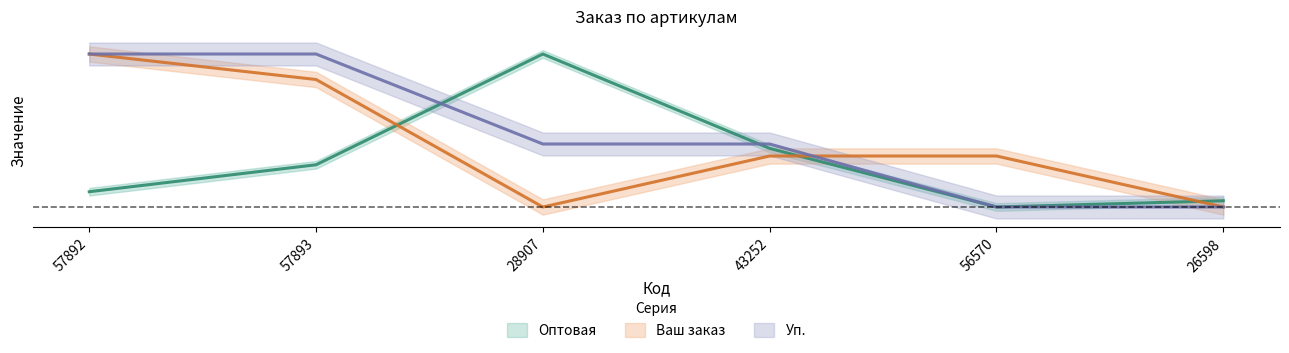

Between 26598 and 57892, which is larger?

57892